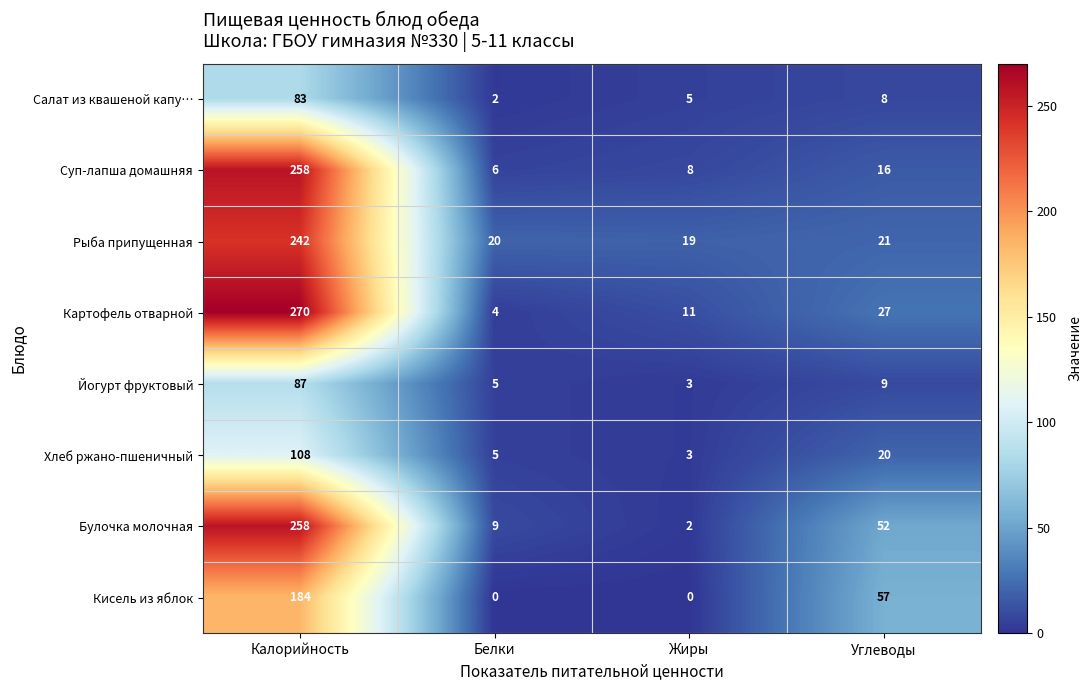

What is the sum of all Картофель отварной values?

312